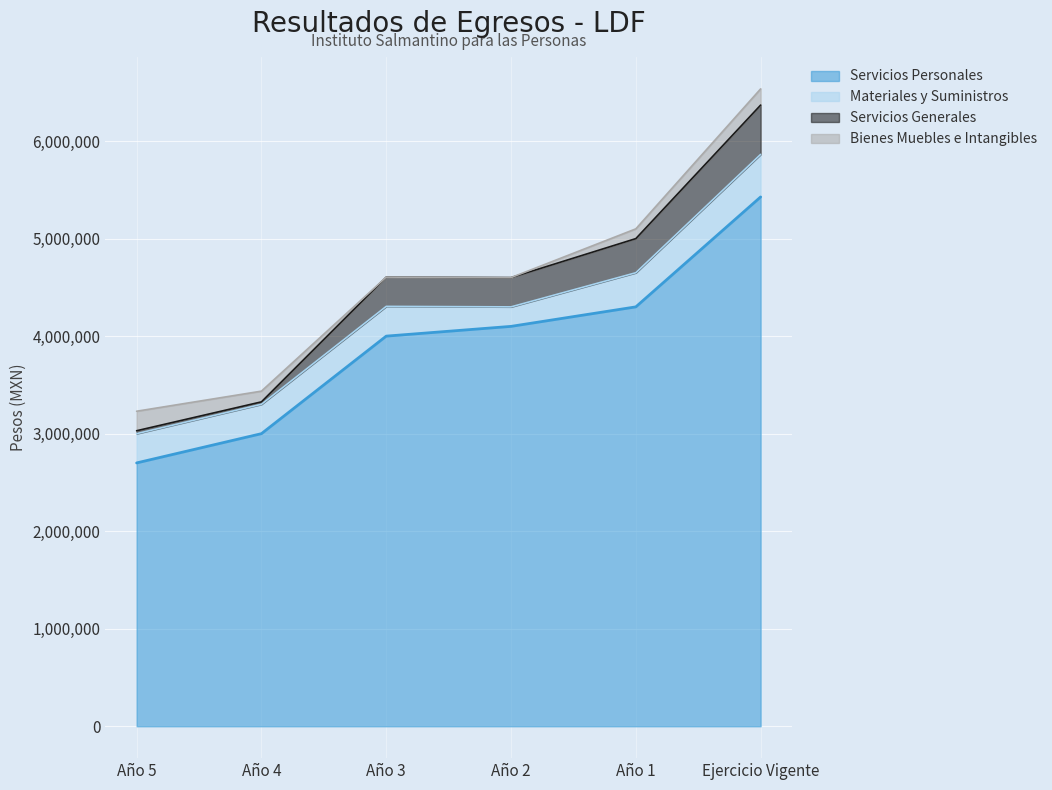

Count the number of categories in the chart.

6